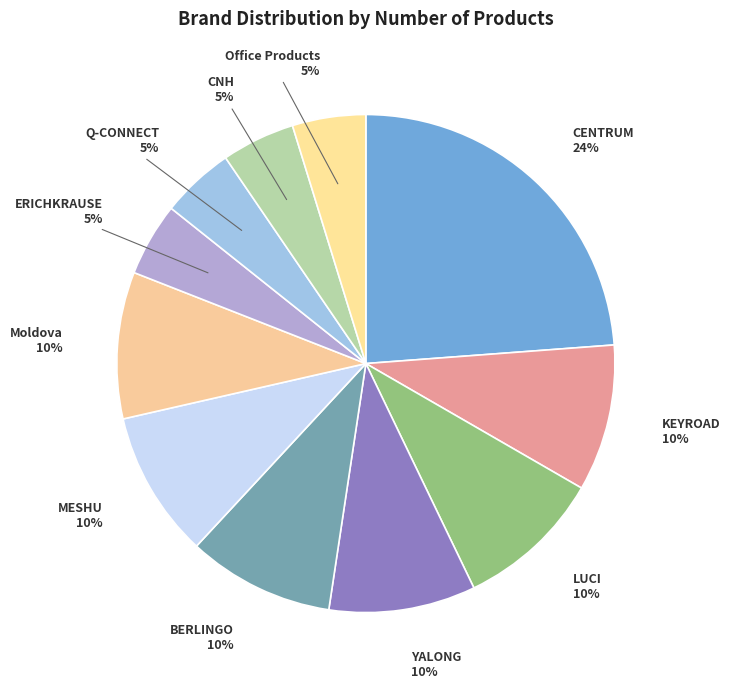

Is CENTRUM the majority of the pie?

No